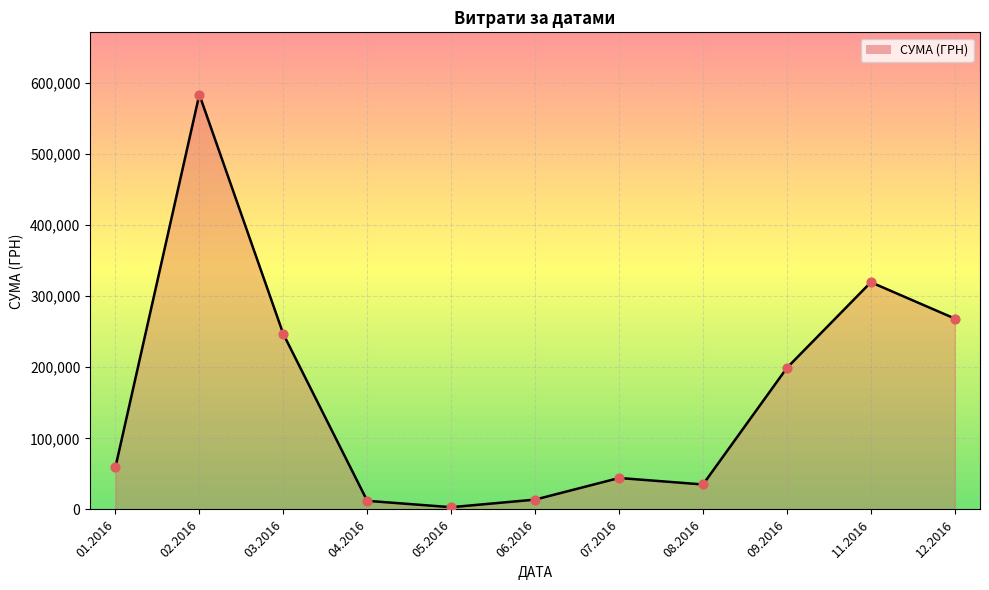

Which has a higher value, 01.2016 or 06.2016?

01.2016